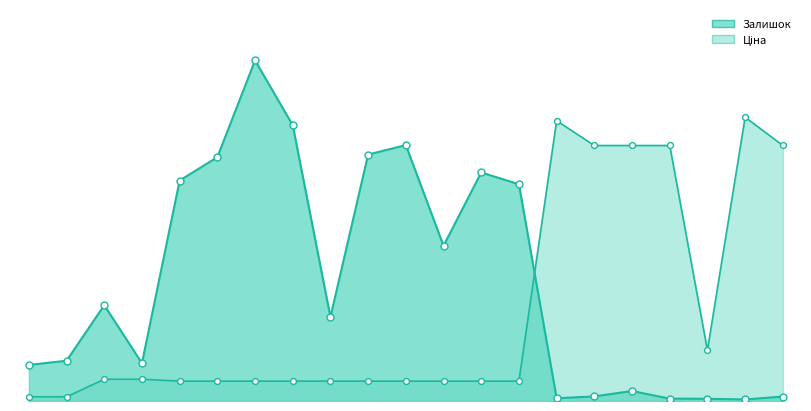

Which series has the widest spread of Y values?

Залишок